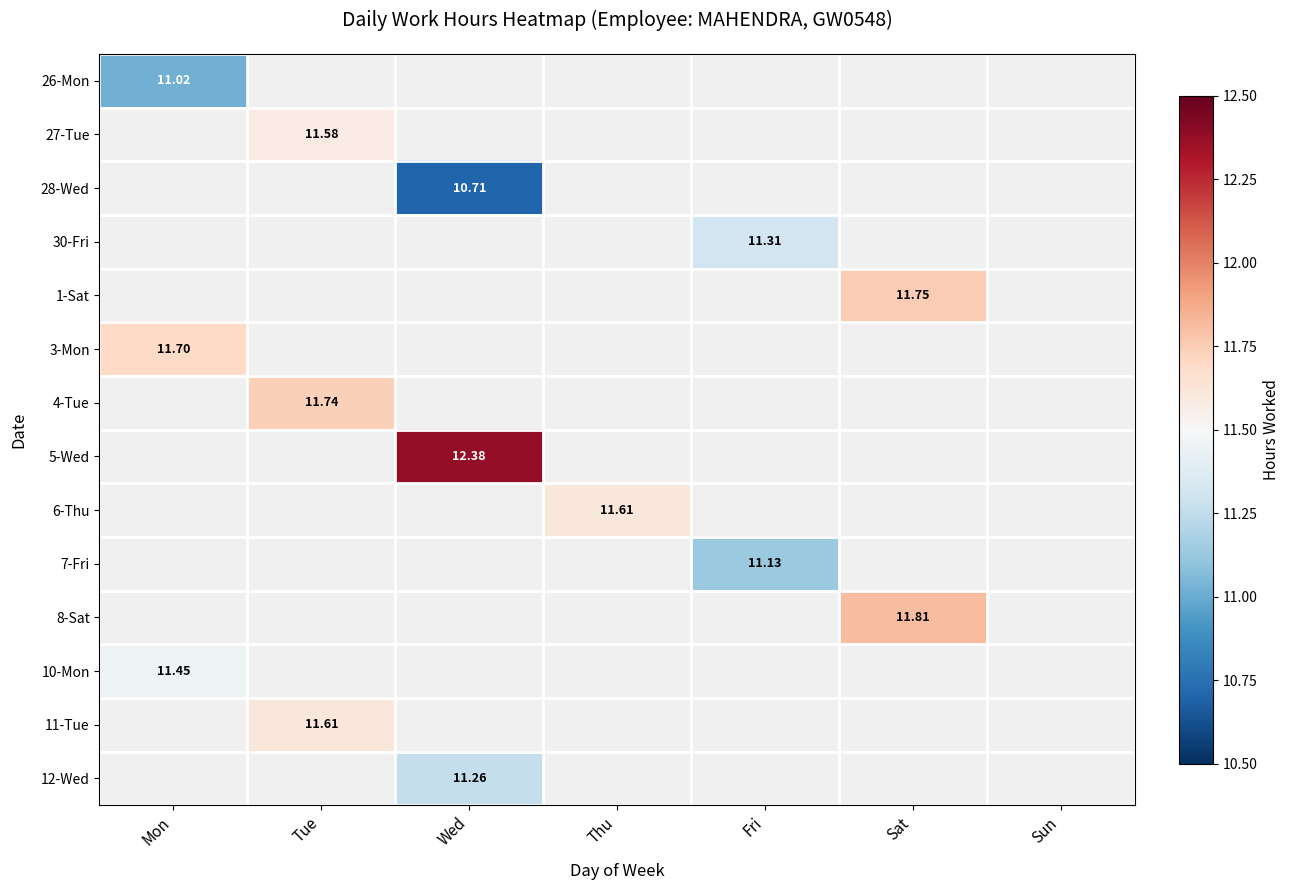

List the series in order of their overall mean, highest first.

26-Mon, 27-Tue, 28-Wed, 30-Fri, 1-Sat, 3-Mon, 4-Tue, 5-Wed, 6-Thu, 7-Fri, 8-Sat, 10-Mon, 11-Tue, 12-Wed